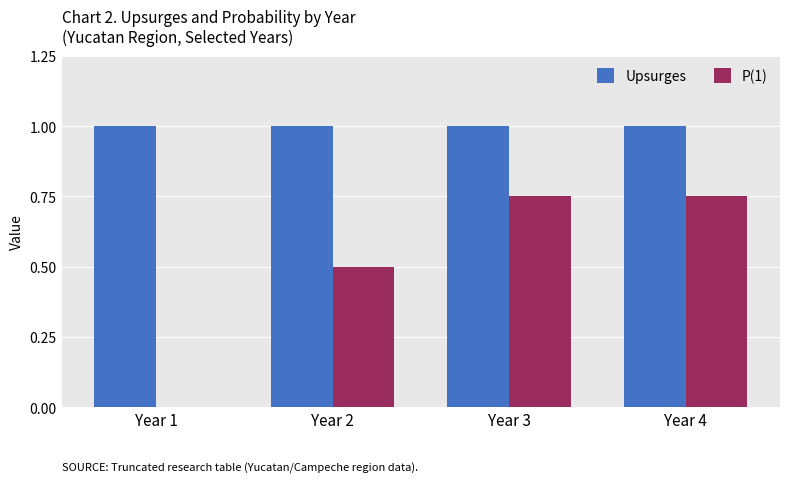

Which series changed the most between Year 2 and Year 4?

P(1)